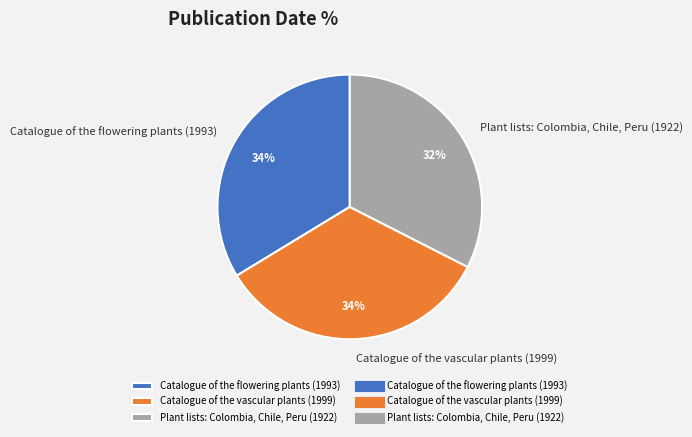

Is there a majority slice in this chart?

No